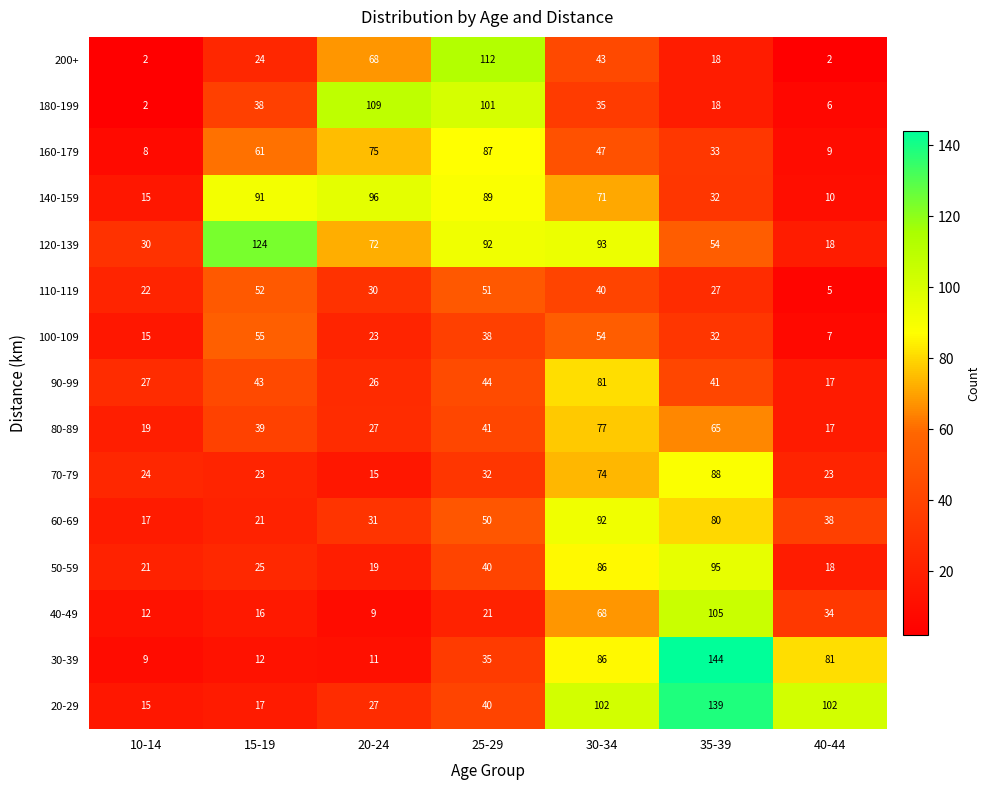

True or false: 20-29 has a value of 139 at 35-39.

True